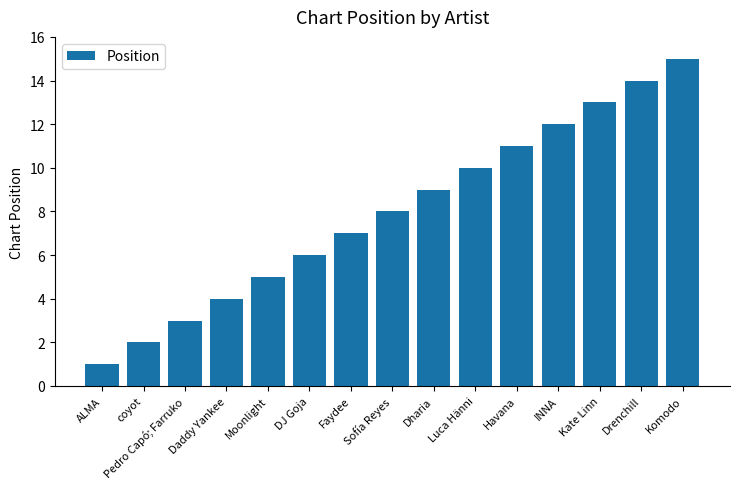

The value at Havana is 3. True or false?

False